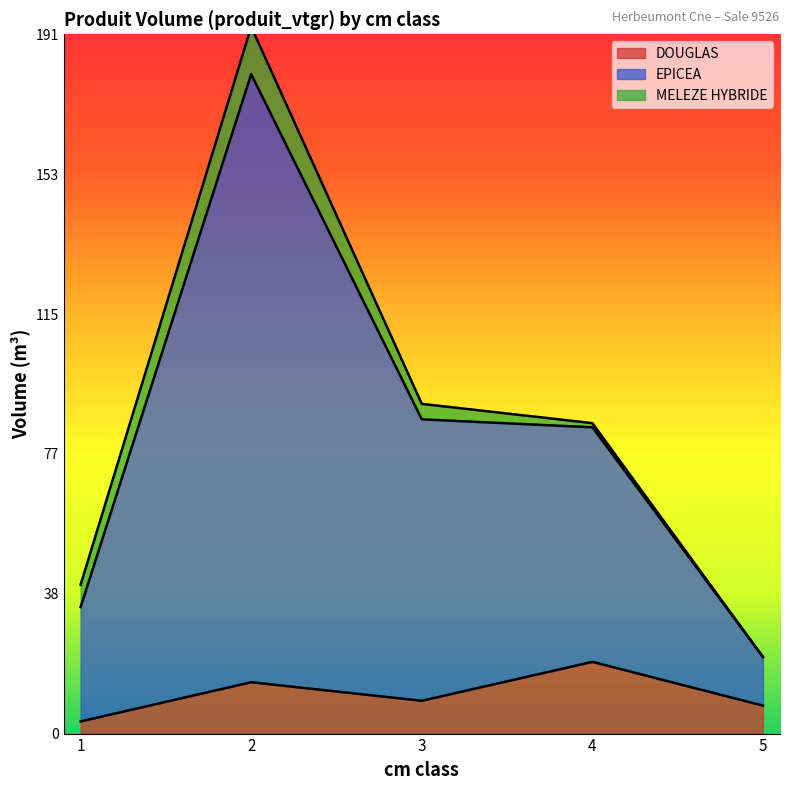

True or false: DOUGLAS has a value of 7.7 at 5.

True